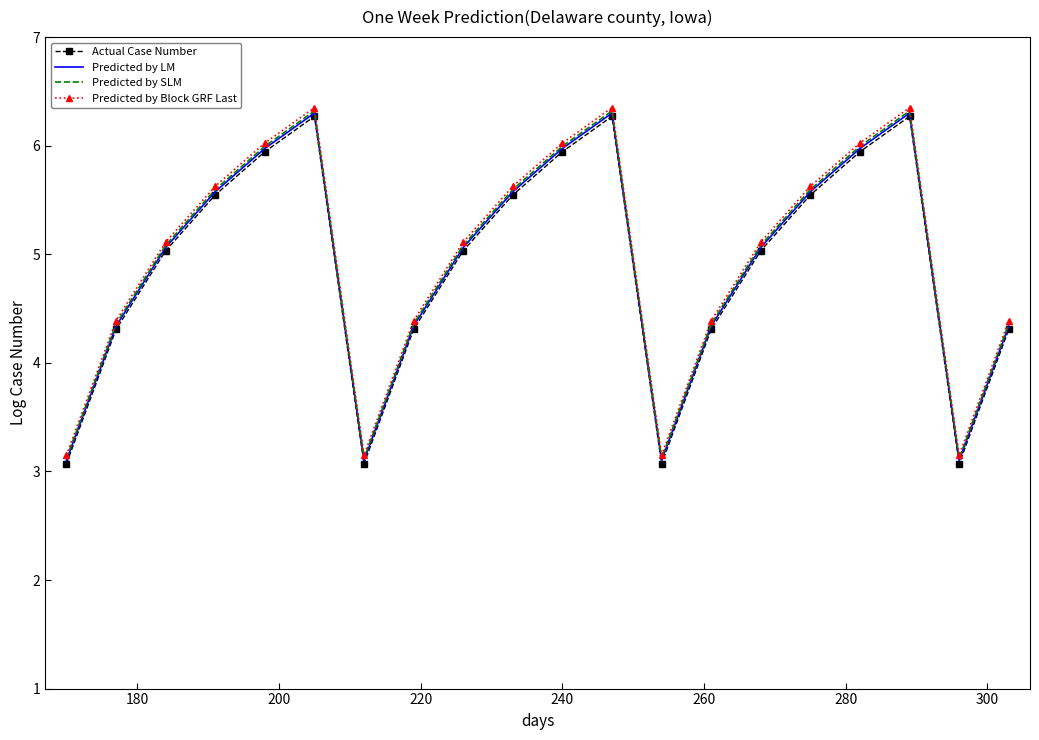

True or false: Actual Case Number and Predicted by Block GRF Last cross at least once.

False